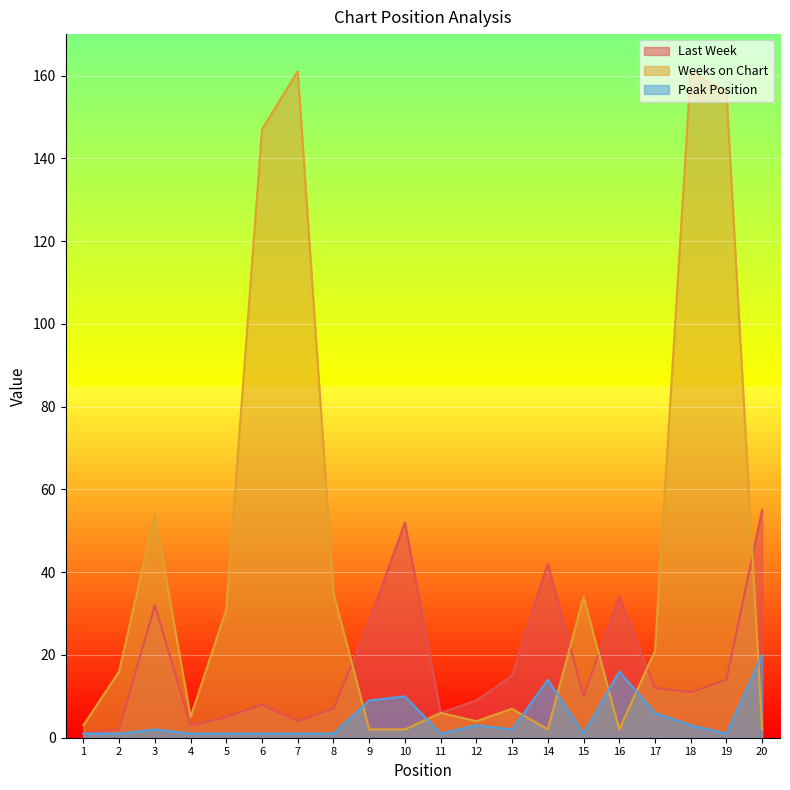

The value of Last Week at 20 is 55. True or false?

True